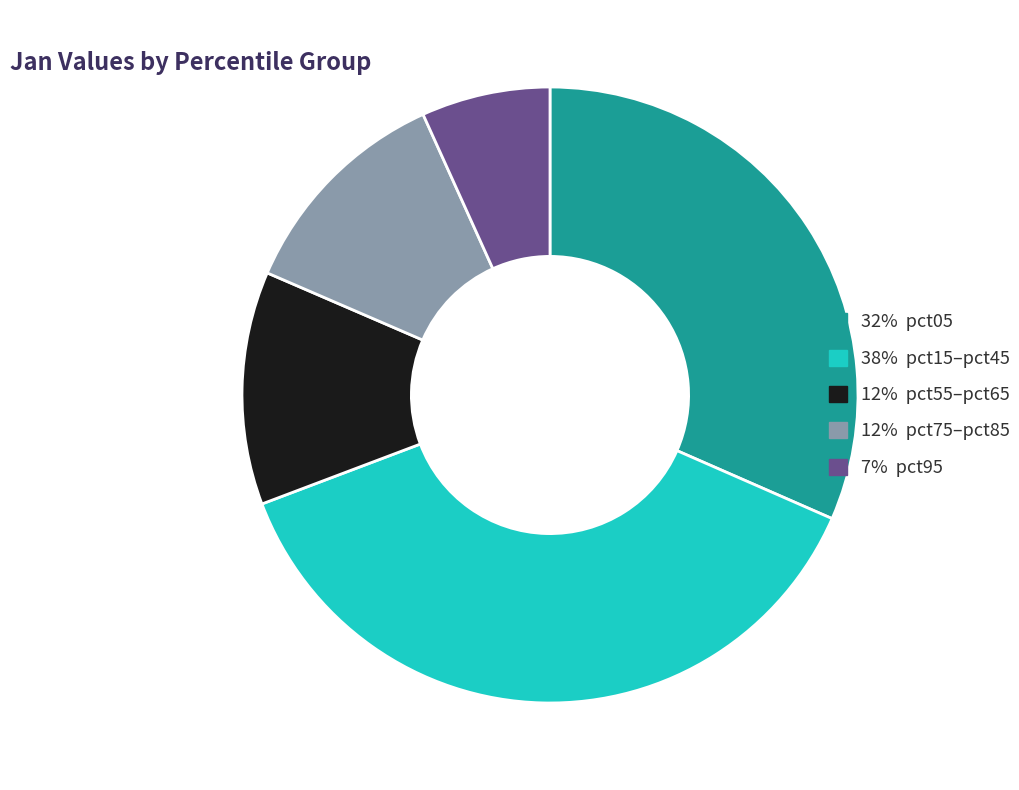

Is there a majority slice in this chart?

No